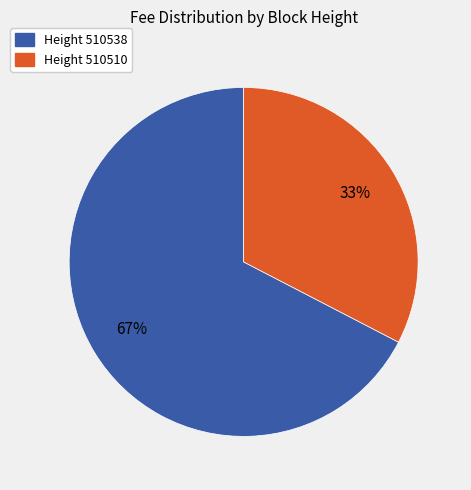

How many slices are in this pie chart?

2